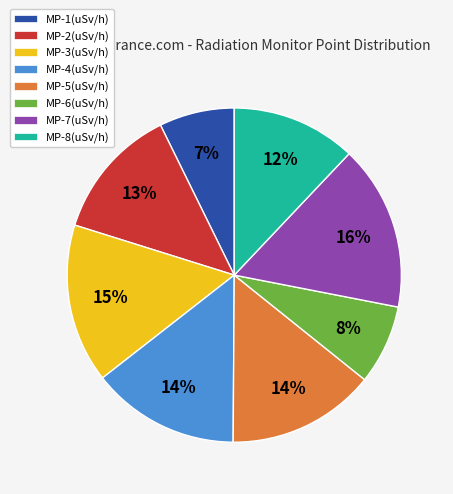

Which slice is the largest?

MP-7